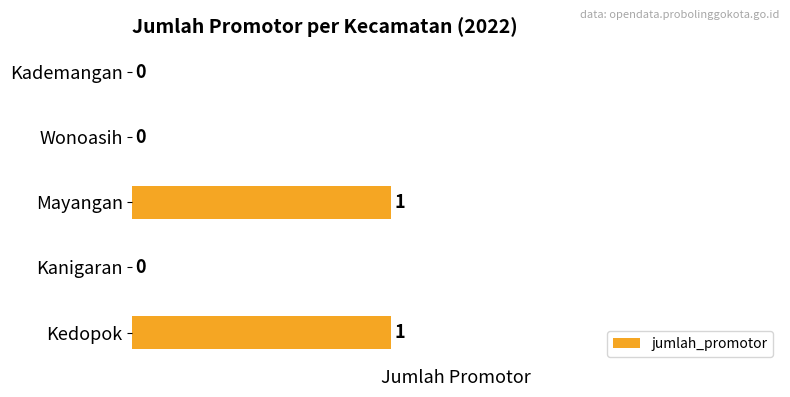

How many values are between 0 and 1?

5